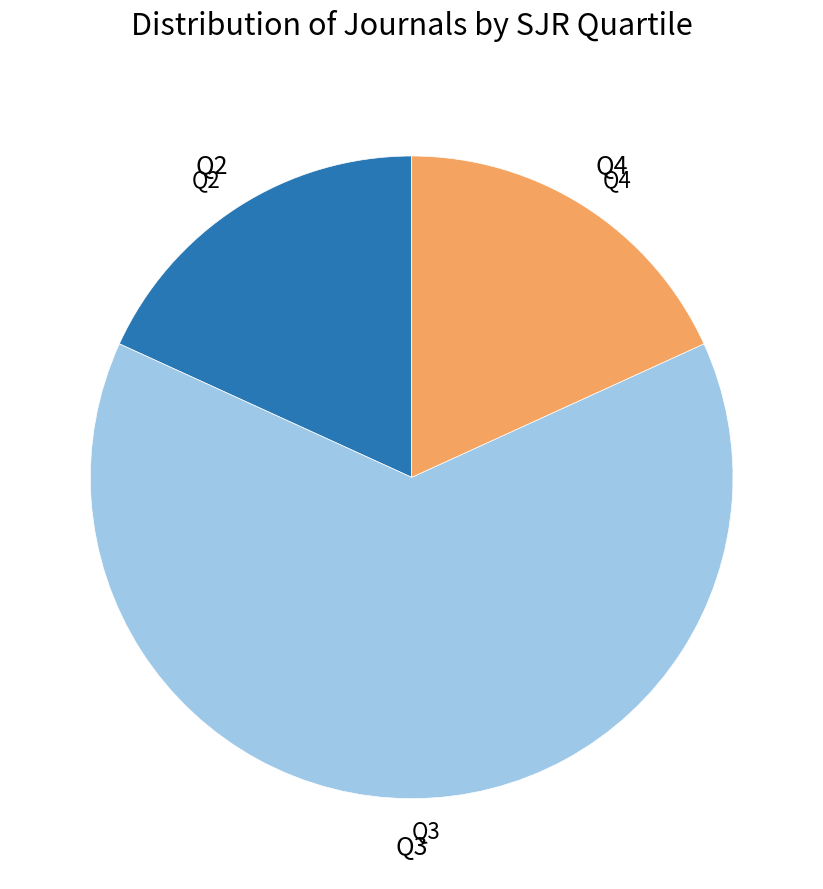

The Q3 slice represents 70% of the pie. True or false?

False